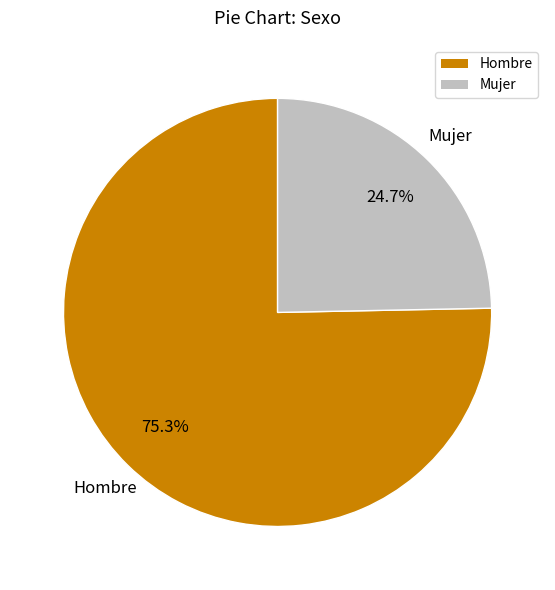

True or false: Mujer accounts for 36% of the total.

False